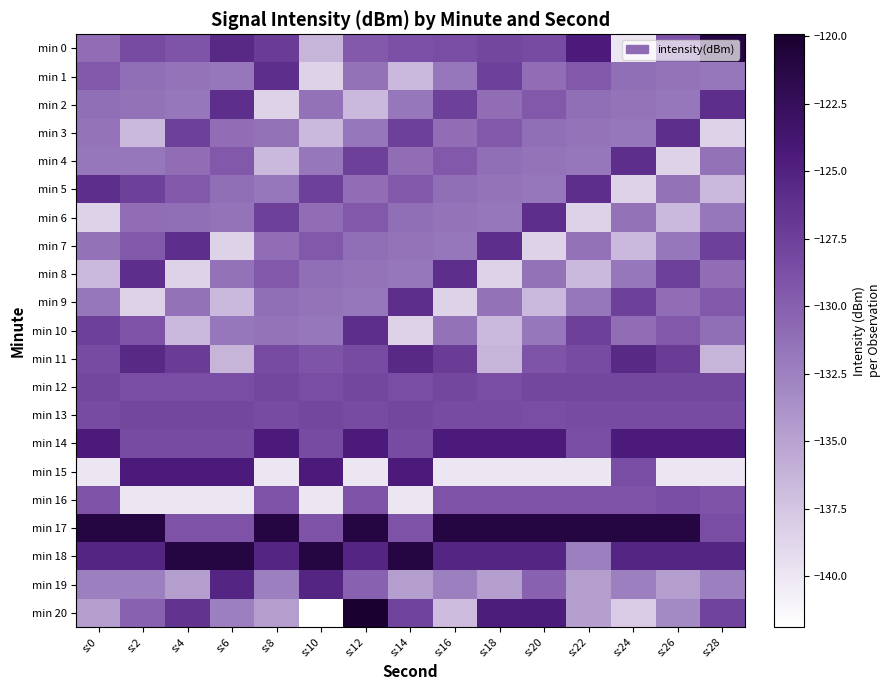

What is the difference between the highest and lowest values at s:8?

18.8